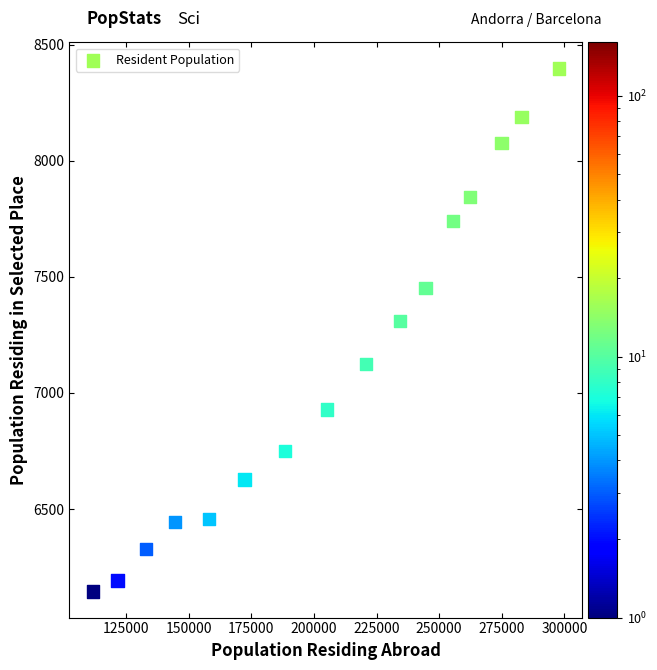

What is the range of Y values (max minus min)?

2252